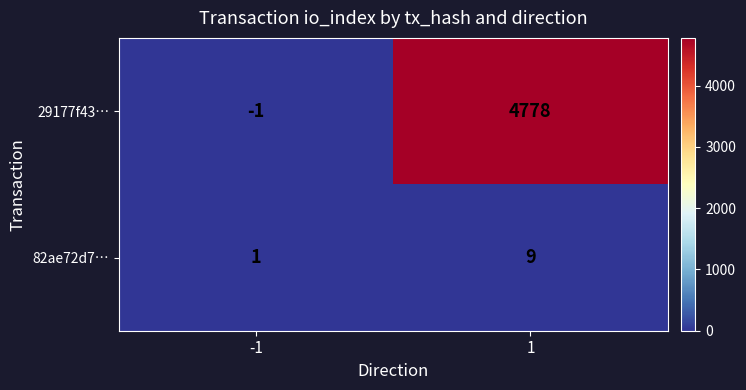

Reading left to right, extract all data points from this chart.

29177f43…: -1	4778
82ae72d7…: 1	9